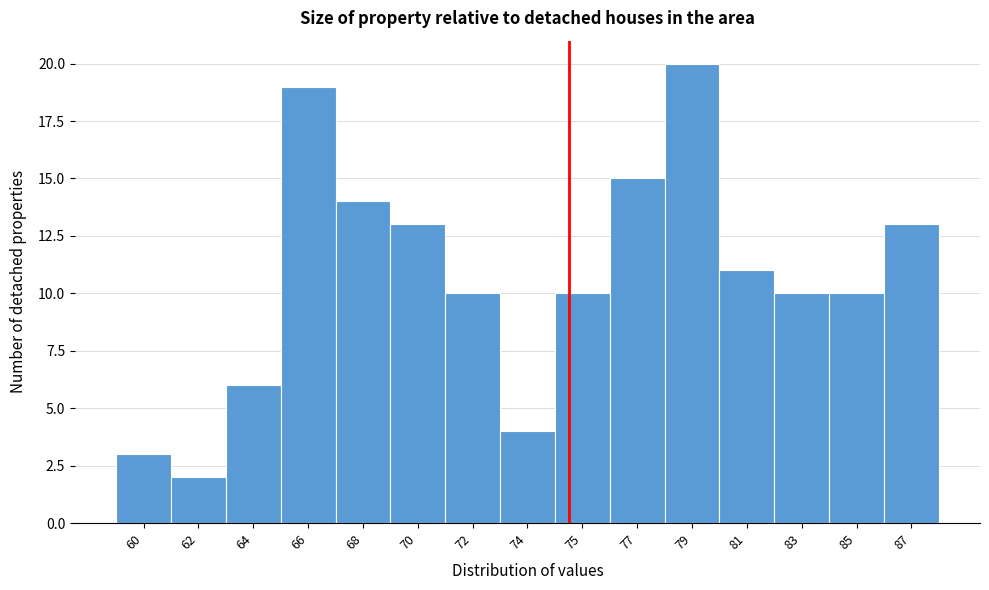

Reading left to right, what are all the values shown in this chart?

3	2	6	19	14	13	10	4	10	15	20	11	10	10	13